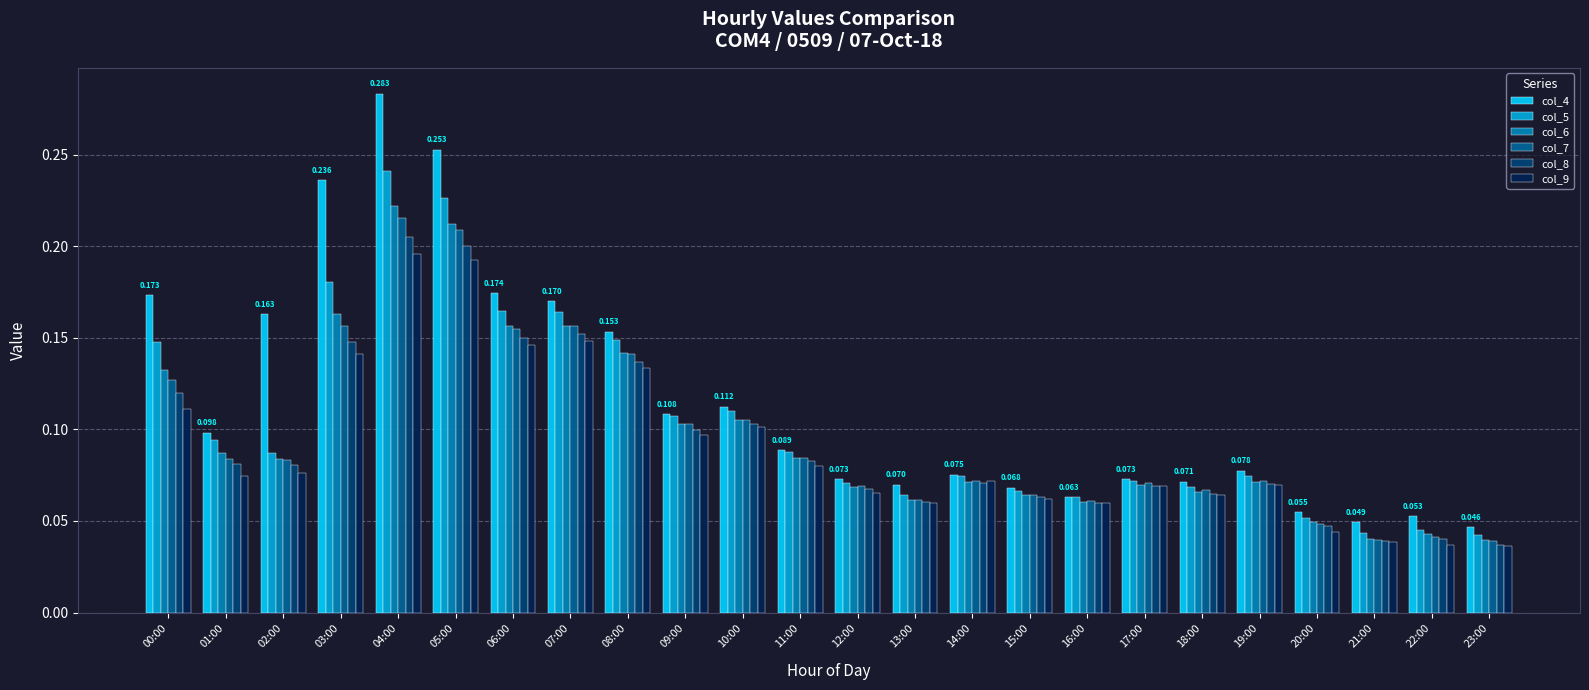

What is the total value across all series at 09:00?

0.6